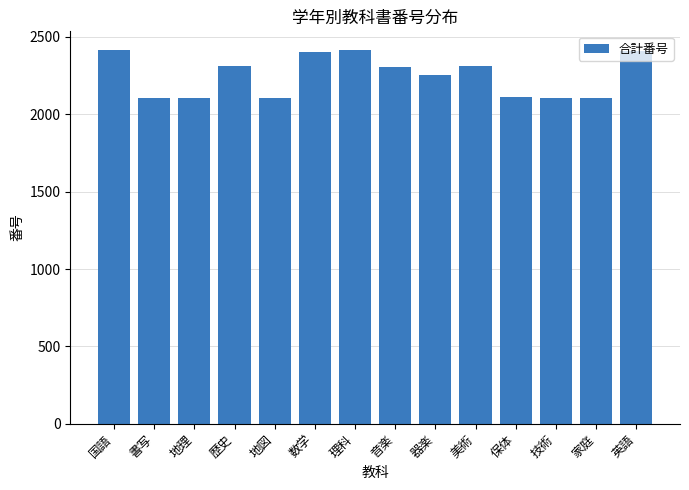

What is the change in value from 国語 to 技術?

-309